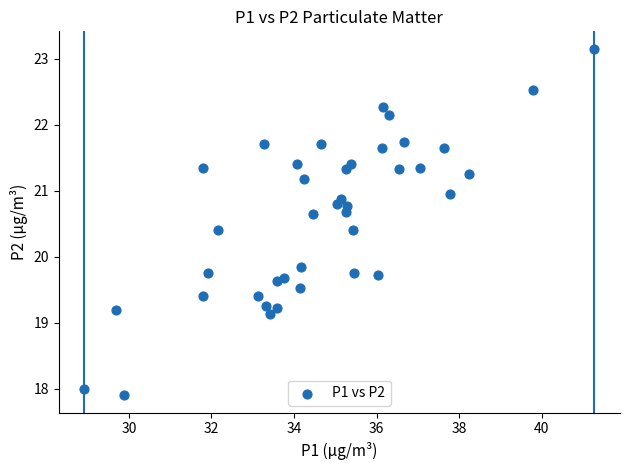

What Y value in the scatter plot is closest to 20?

19.9